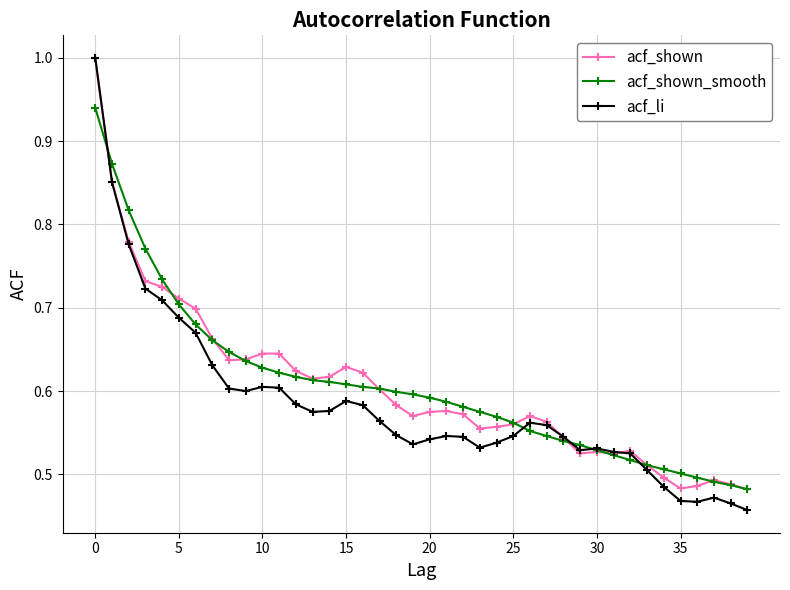

True or false: acf_shown has more than 2 interior local peaks.

True